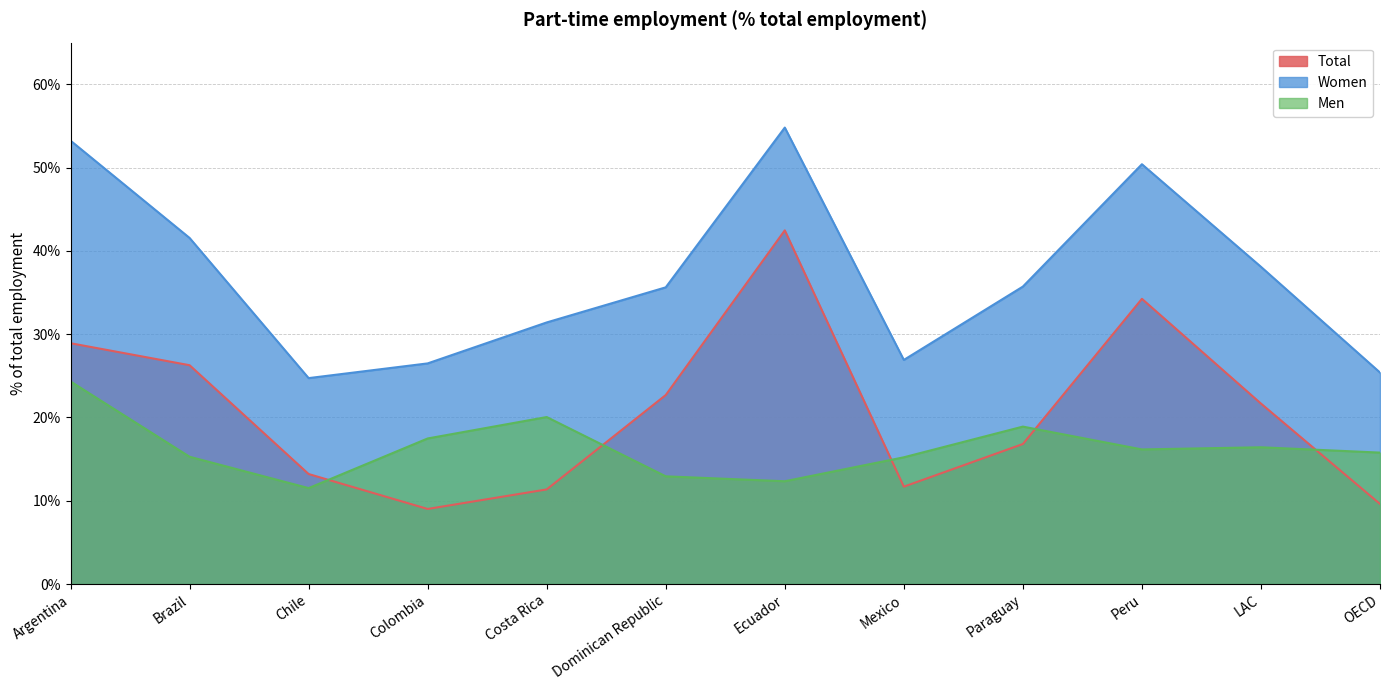

True or false: Women and Total intersect in this chart.

False